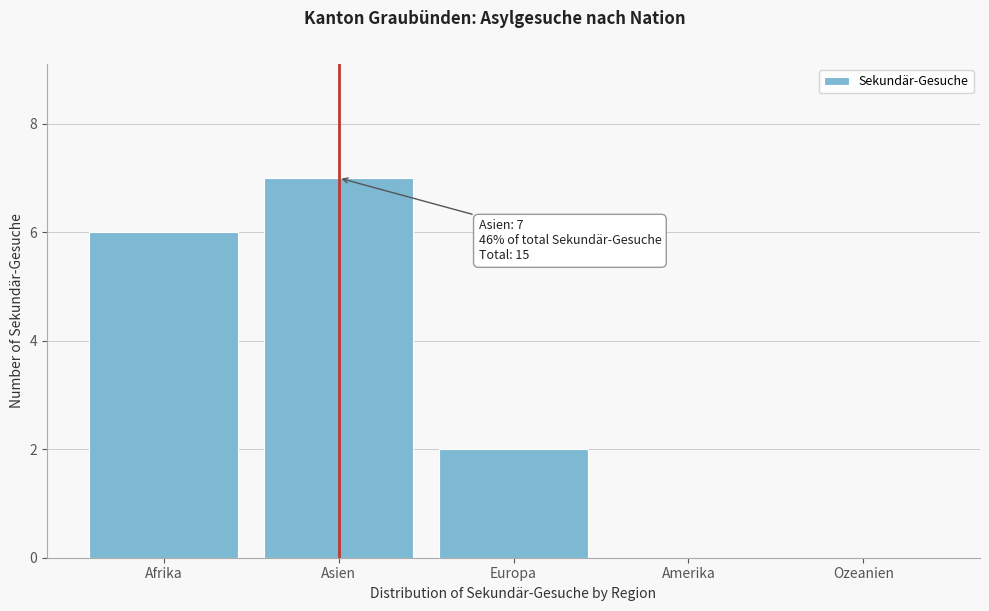

Reading left to right, extract all data points from this chart.

Afrika=6	Asien=7	Europa=2	Amerika=0	Ozeanien=0